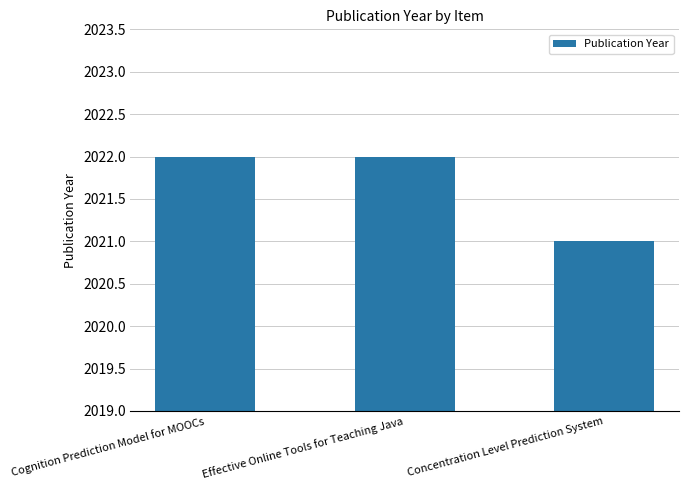

The value at Cognition Prediction Model for MOOCs is 3268. True or false?

False